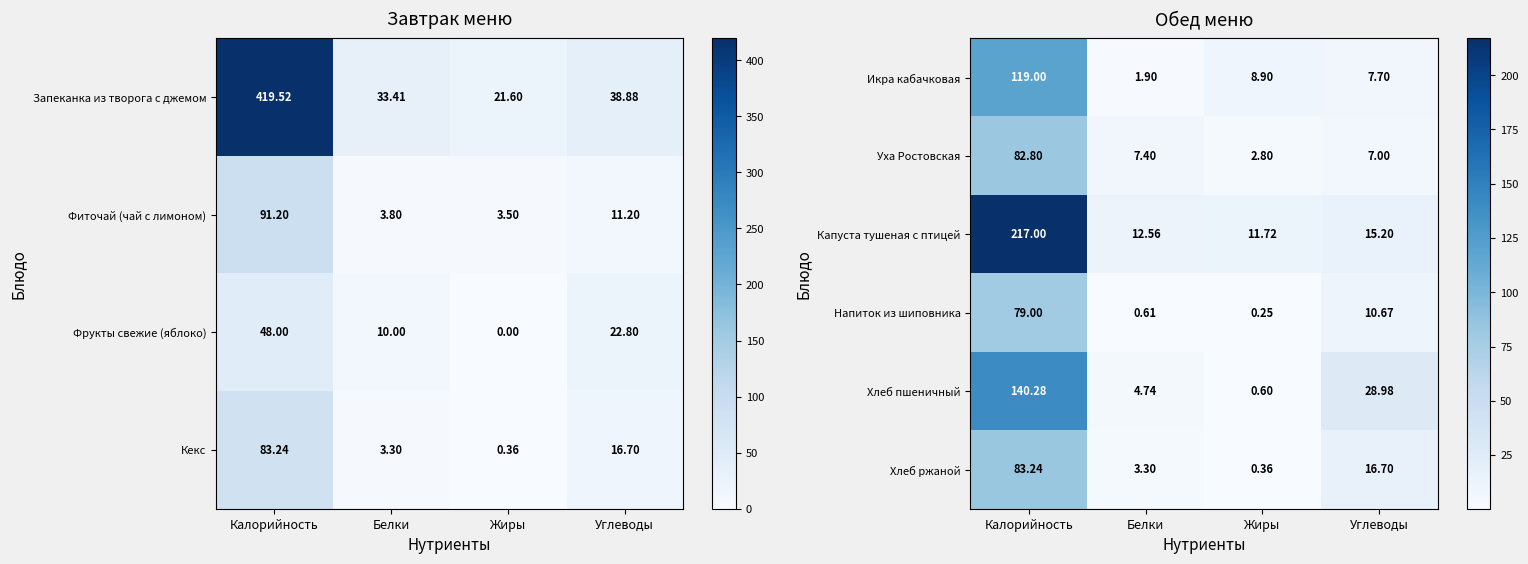

What is the highest value of the Хлеб ржаной series?

83.2